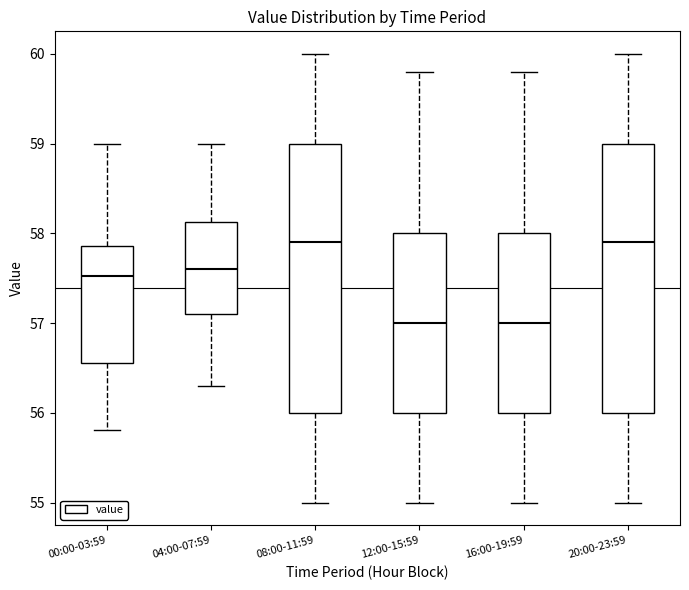

Reading left to right, read every box against the y-axis: the position of its median line, the range the box covers, and the ends of its whiskers. The values are not printed on the chart, so give them approximately, as read against the axis.

00:00-03:59: median 57.5, box 56.6 to 57.9, whiskers 55.8 to 59.0
04:00-07:59: median 57.6, box 57.1 to 58.1, whiskers 56.3 to 59.0
08:00-11:59: median 57.9, box 56.0 to 59.0, whiskers 55.0 to 60.0
12:00-15:59: median 57.0, box 56.0 to 58.0, whiskers 55.0 to 59.8
16:00-19:59: median 57.0, box 56.0 to 58.0, whiskers 55.0 to 59.8
20:00-23:59: median 57.9, box 56.0 to 59.0, whiskers 55.0 to 60.0